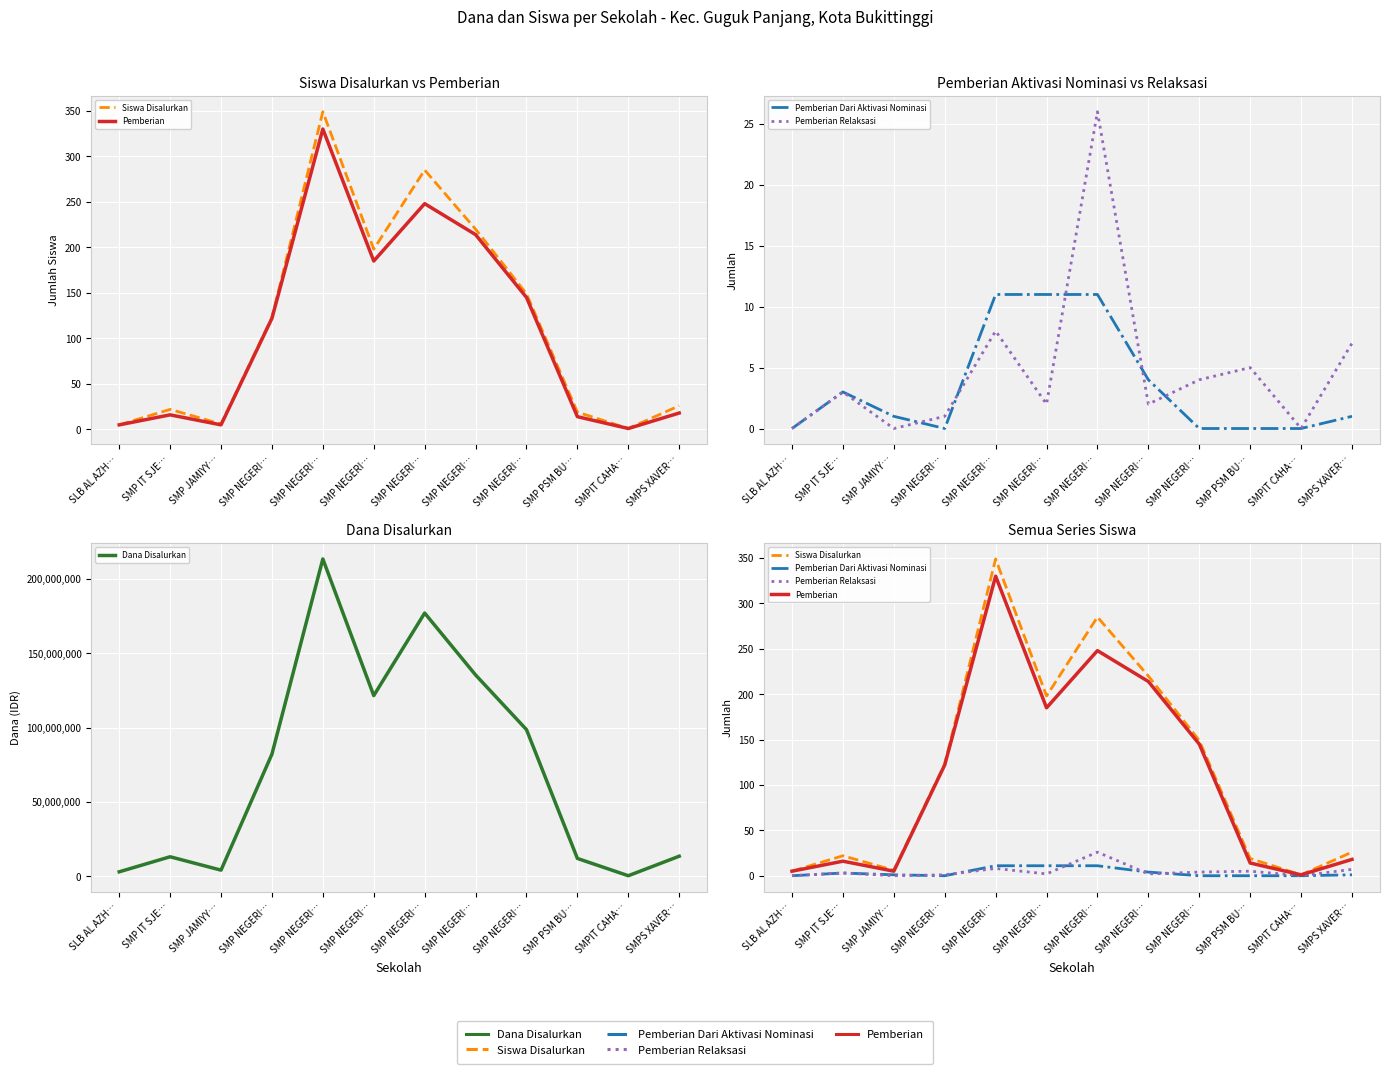

Which category has the lowest value in the Pemberian series?

SMPIT CAHA…